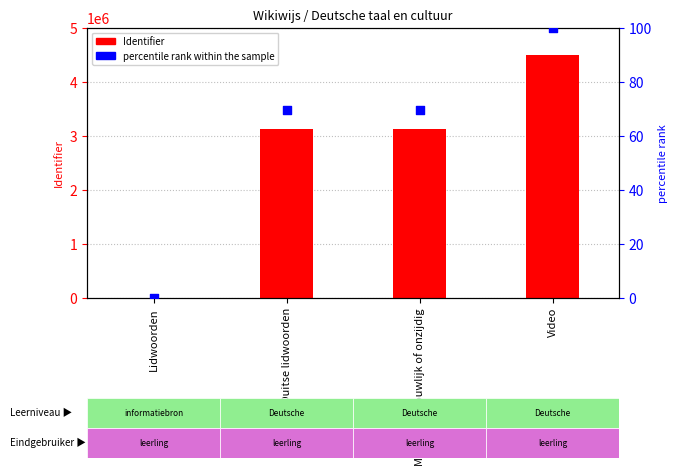

Which series has the largest Y range (max minus min)?

Identifier